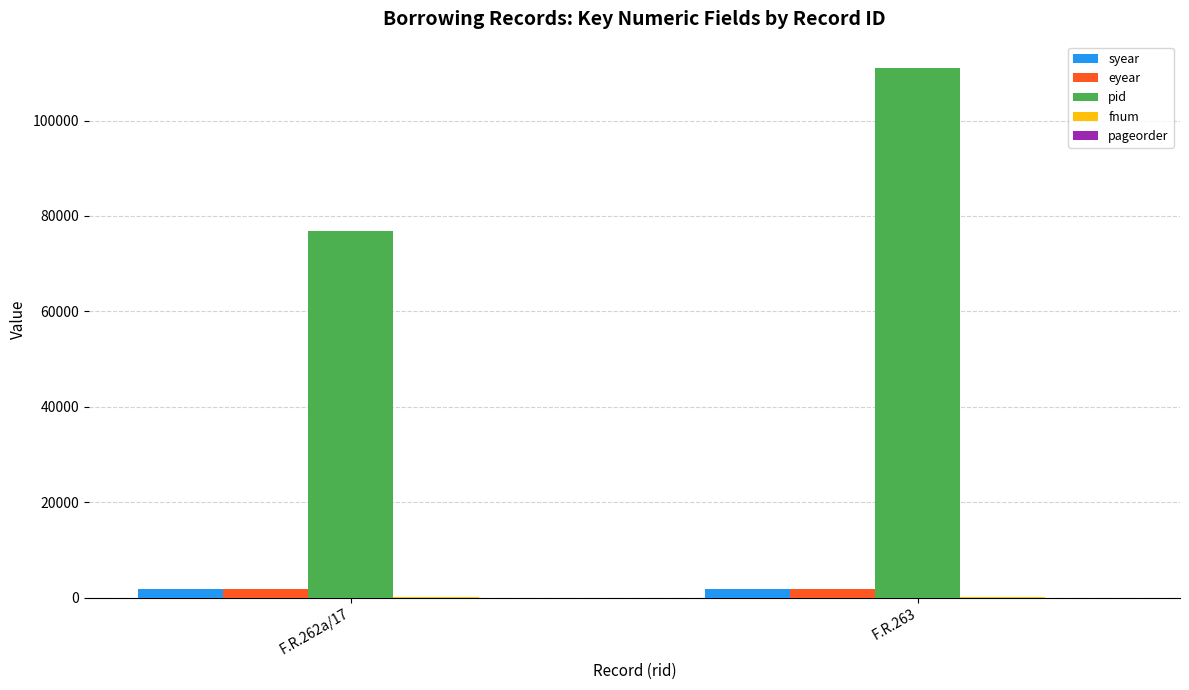

The value of pid at F.R.262a/17 is 50332. True or false?

False